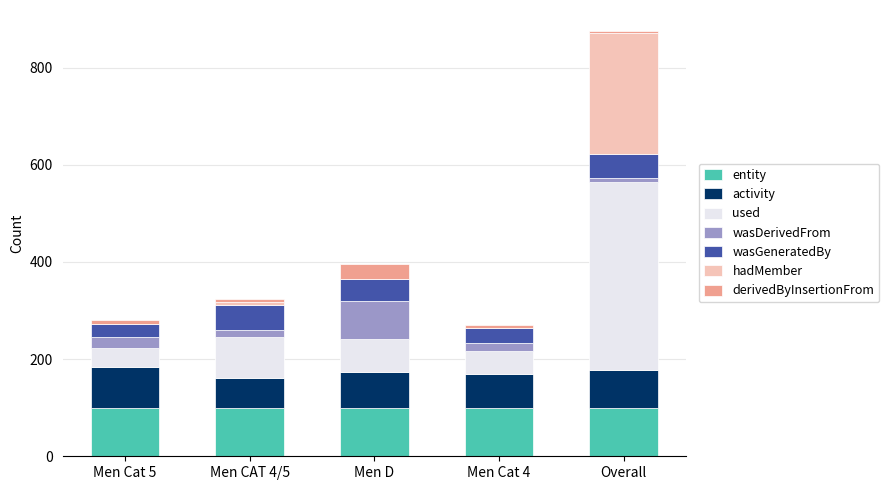

At which category is the sum across all series the highest?

Overall